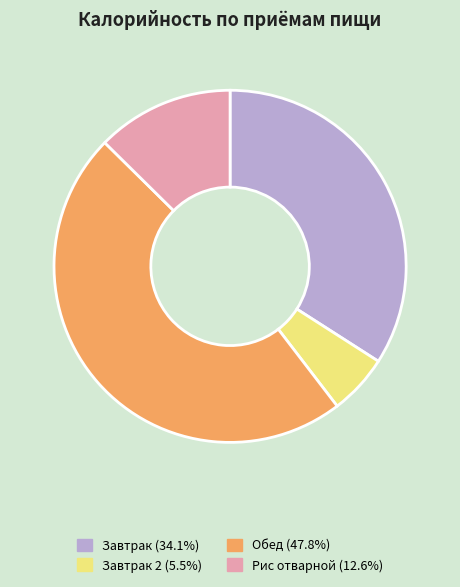

Approximately how many times larger is the value at Обед (47.8%) compared to Завтрак 2 (5.5%)?

8.6